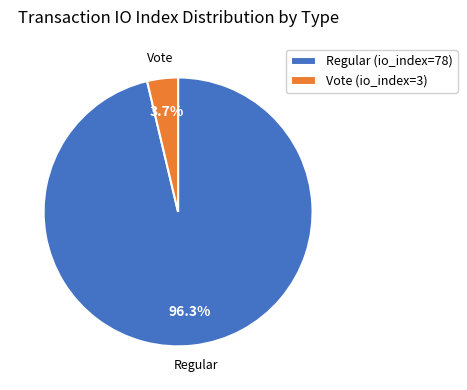

To the nearest percent, what is the average slice percentage?

50%